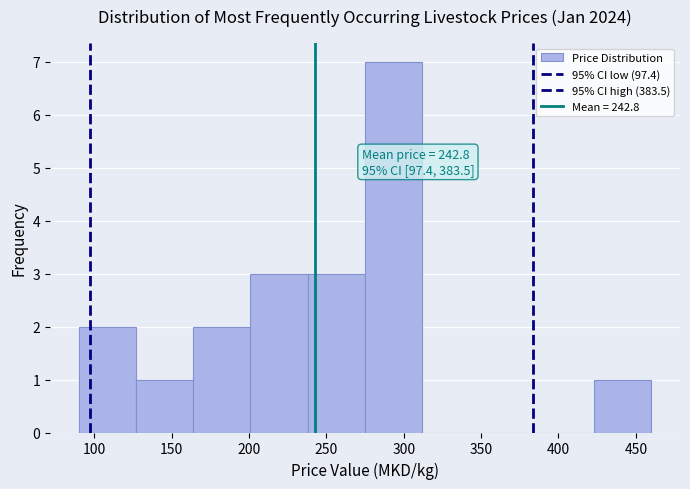

Which range on the x-axis has the tallest bar?

275 to 312